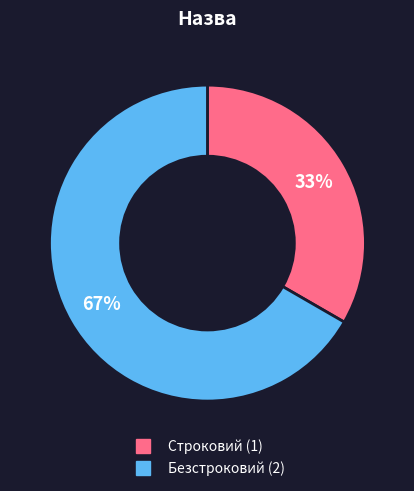

To the nearest percent, what portion does Безстроковий represent?

67%